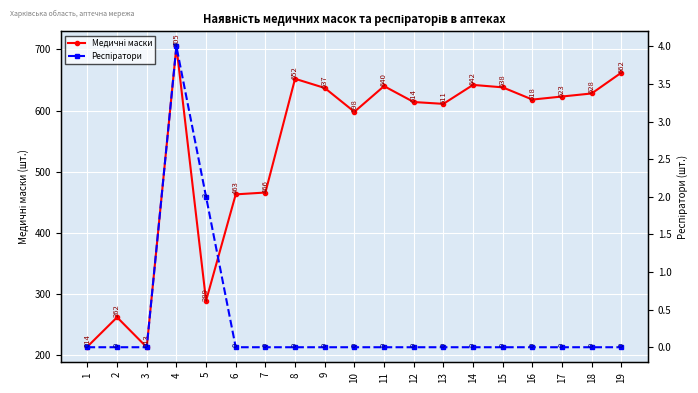

How many interior local peaks does the Респіратори series have?

1